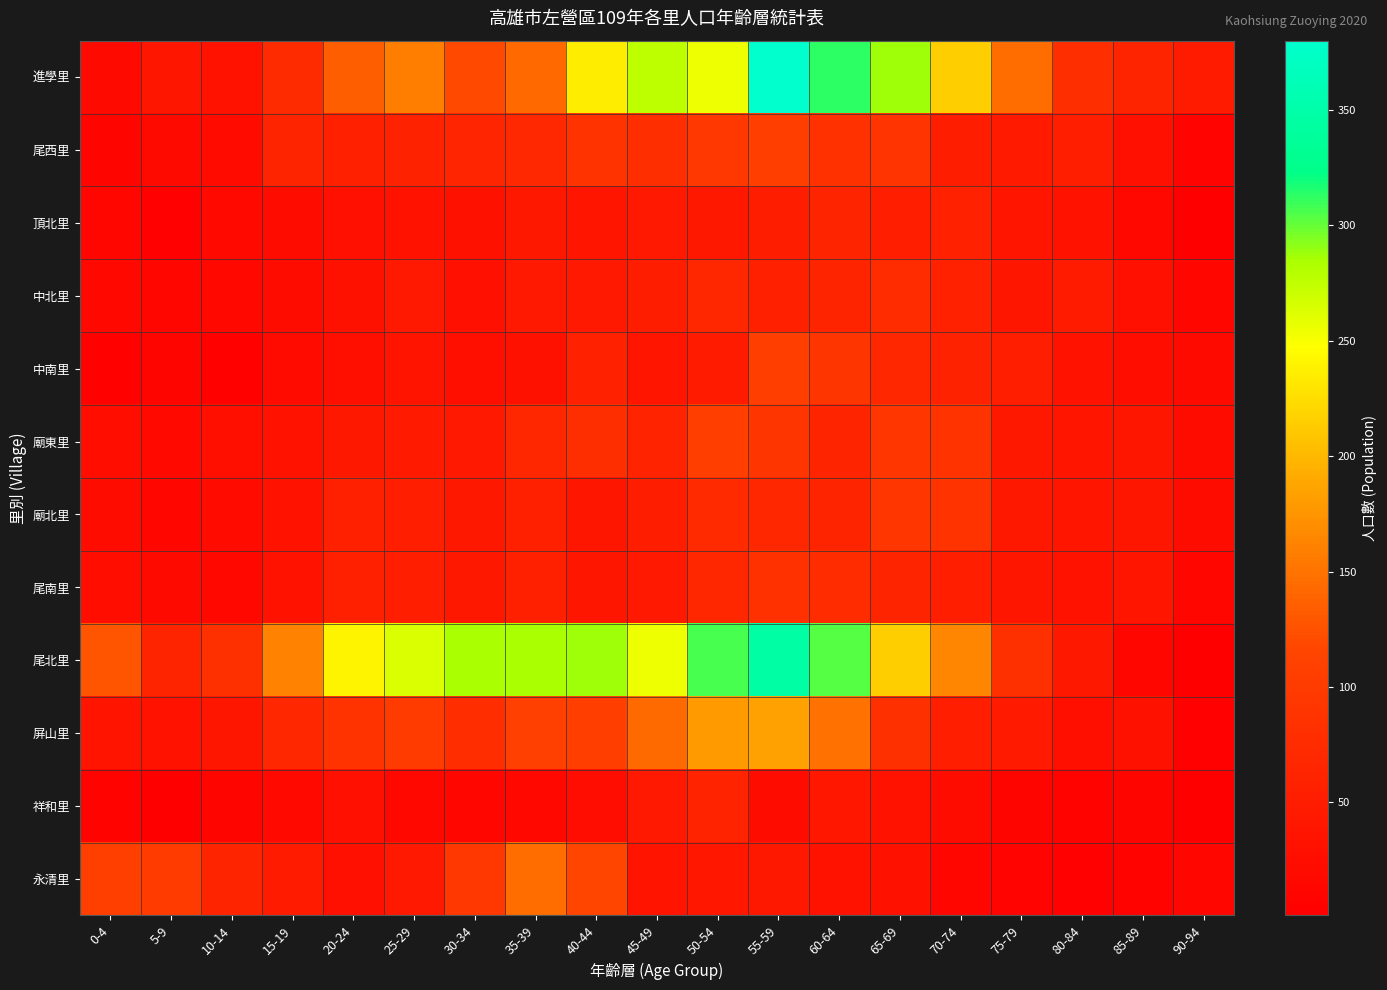

What is the total value across all series at 0-4?

417